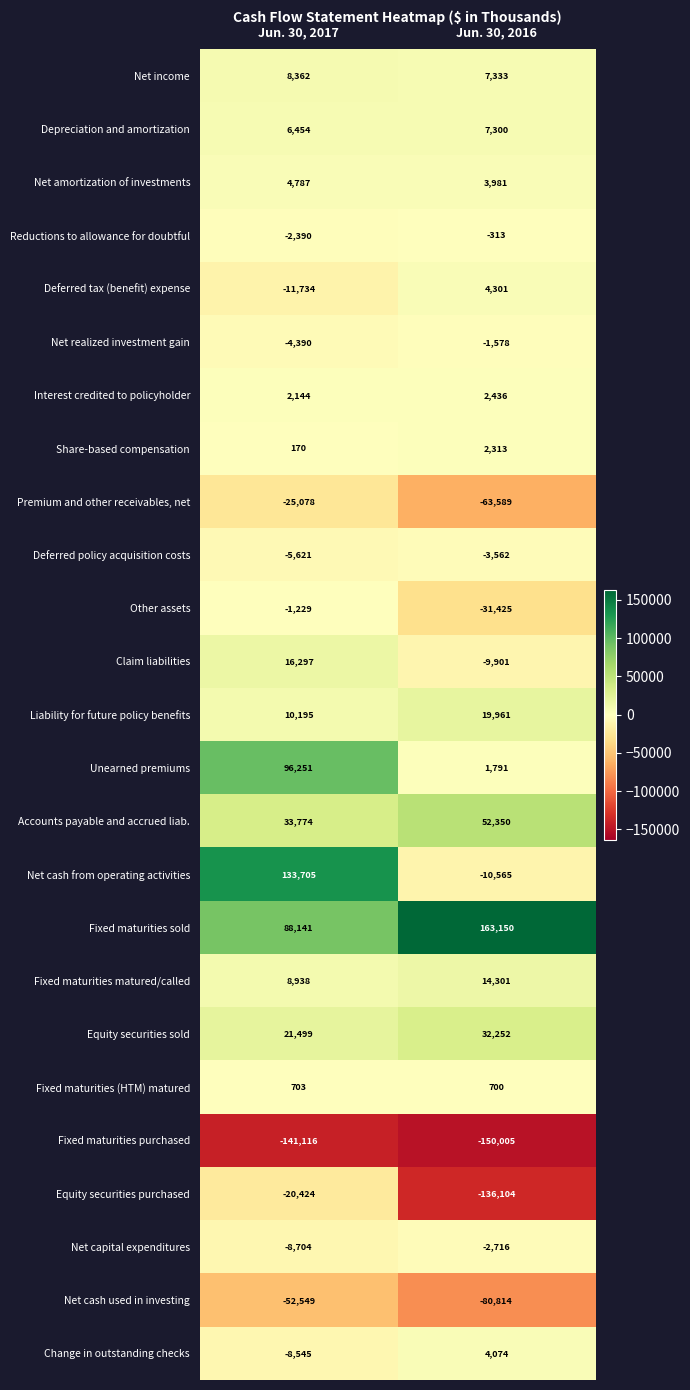

Which series has the widest spread of values?

Net cash from operating activities